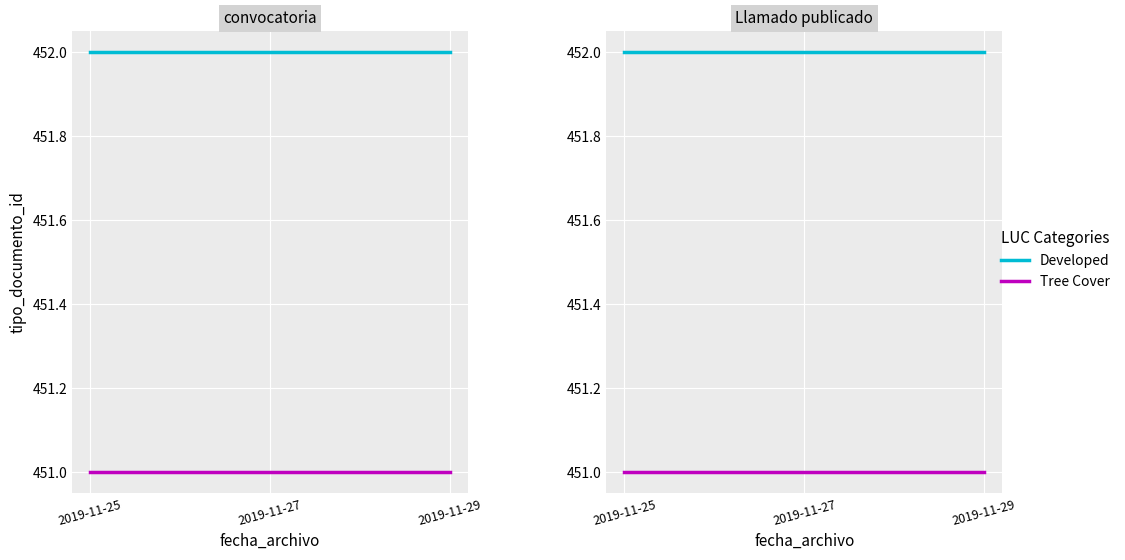

Rank the series at 2019-11-25 from highest to lowest value.

Developed, Tree Cover